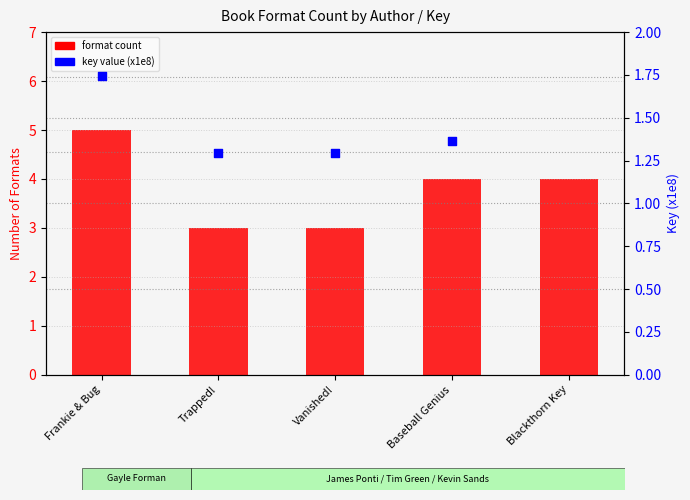

At which category is the sum across all series the highest?

Blackthorn Key